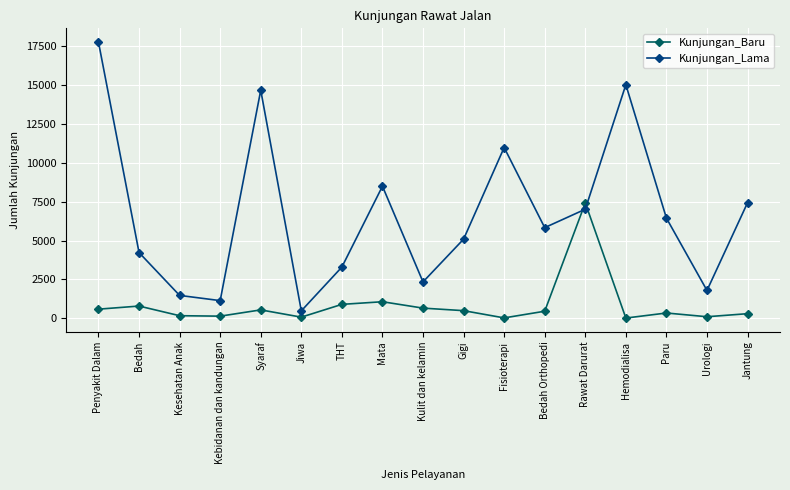

After their last crossing, which series has the higher values: Kunjungan_Lama or Kunjungan_Baru?

Kunjungan_Lama